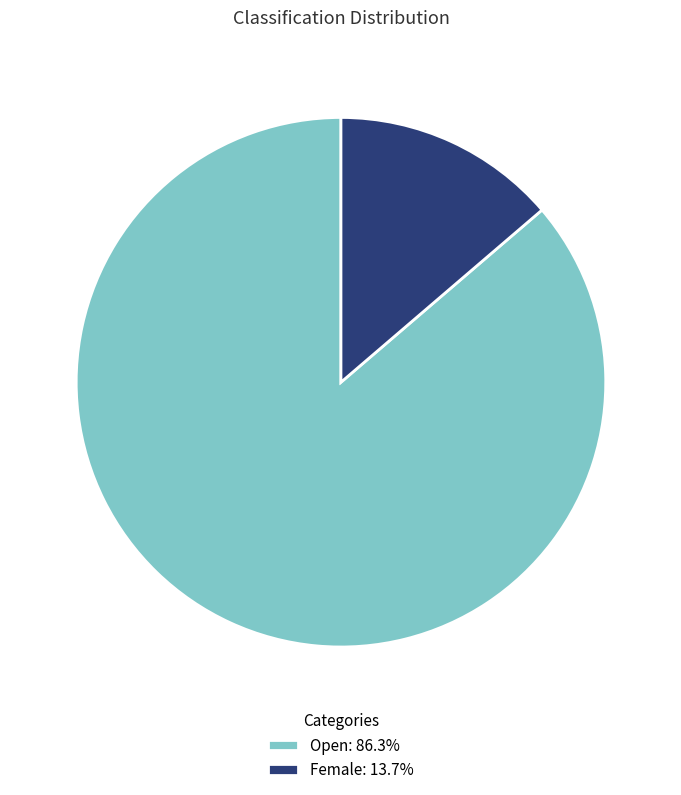

Does any single category account for the majority?

Yes